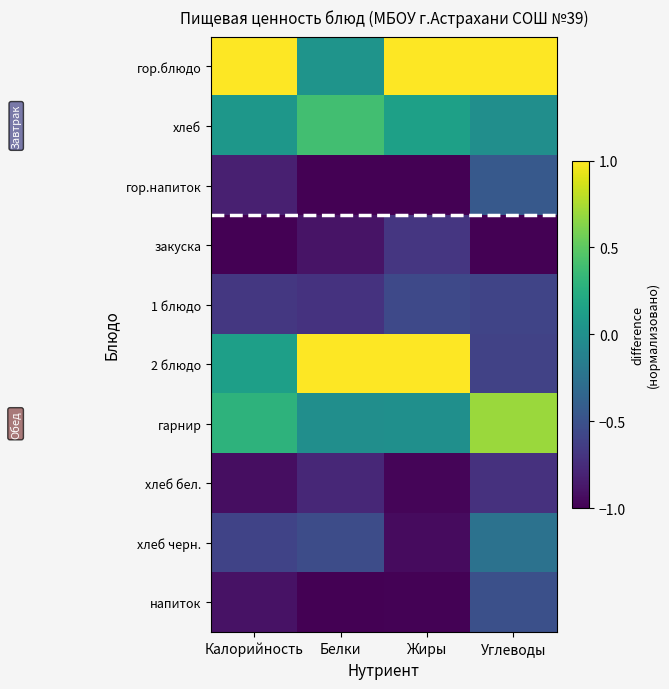

Reading right to left, list all the values displayed in this chart.

гор.блюдо: Углеводы=1.0	Жиры=1.0	Белки=0.0	Калорийность=1.0
хлеб: Углеводы=-0.0	Жиры=0.1	Белки=0.4	Калорийность=0.1
гор.напиток: Углеводы=-0.4	Жиры=-1.0	Белки=-1.0	Калорийность=-0.8
закуска: Углеводы=-1.0	Жиры=-0.7	Белки=-0.9	Калорийность=-1.0
1 блюдо: Углеводы=-0.6	Жиры=-0.6	Белки=-0.7	Калорийность=-0.7
2 блюдо: Углеводы=-0.6	Жиры=1.0	Белки=1.0	Калорийность=0.1
гарнир: Углеводы=0.7	Жиры=-0.0	Белки=-0.0	Калорийность=0.3
хлеб бел.: Углеводы=-0.7	Жиры=-1.0	Белки=-0.8	Калорийность=-0.9
хлеб черн.: Углеводы=-0.2	Жиры=-0.9	Белки=-0.5	Калорийность=-0.6
напиток: Углеводы=-0.5	Жиры=-1.0	Белки=-1.0	Калорийность=-0.9